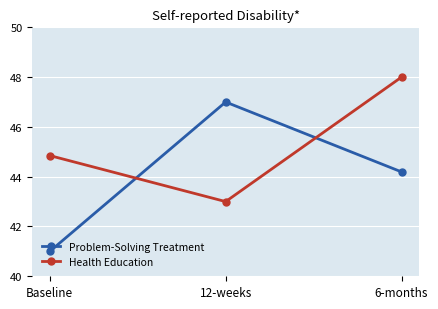

What is the difference between the Health Education values at Baseline and 12-weeks?

1.8